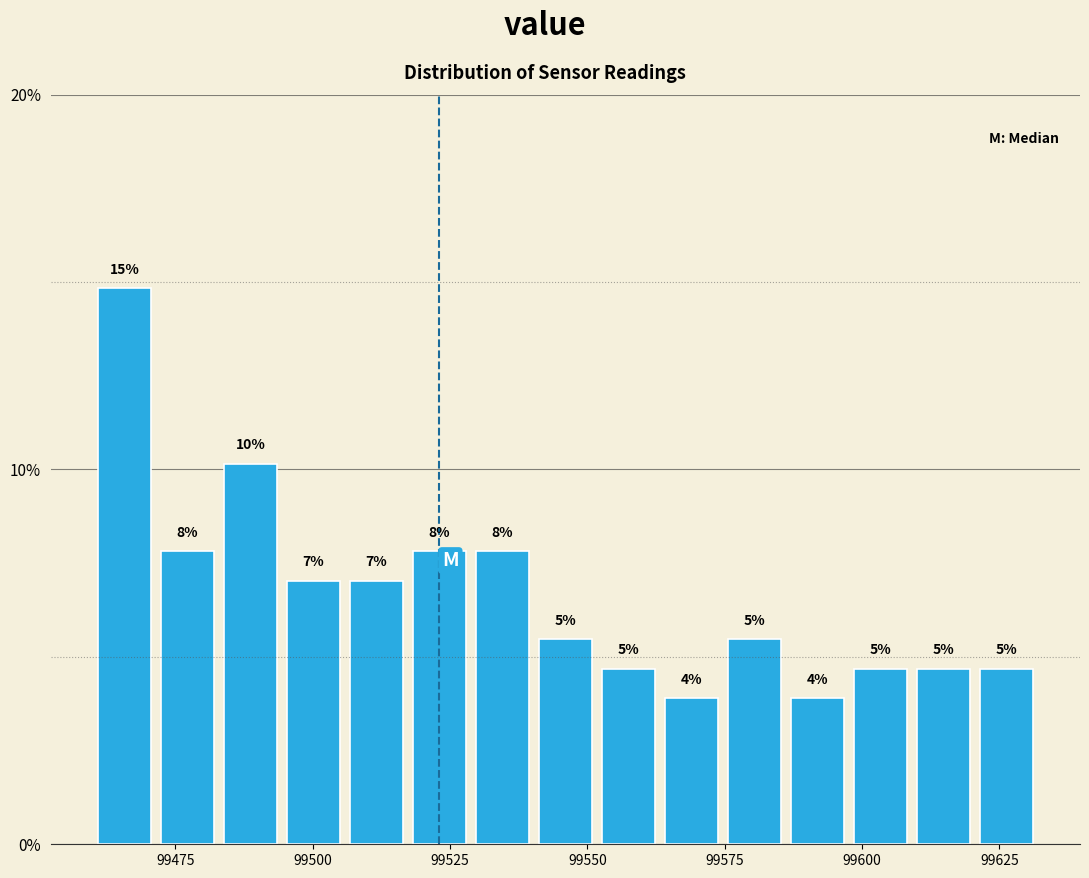

Read against the x-axis, roughly where is the centre of the tallest bar?

99465